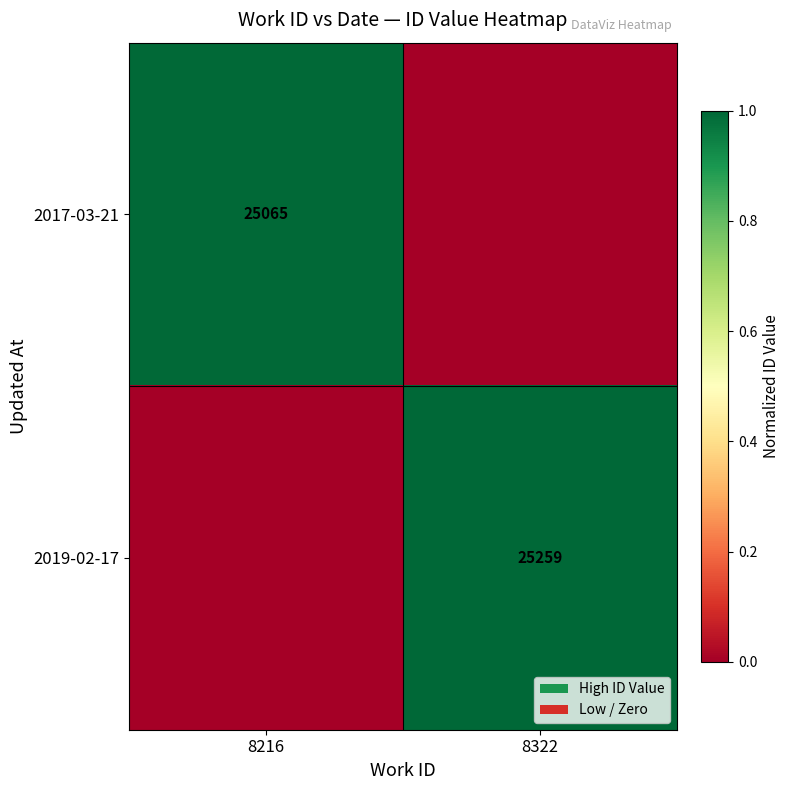

At which category is the sum across all series the highest?

8322